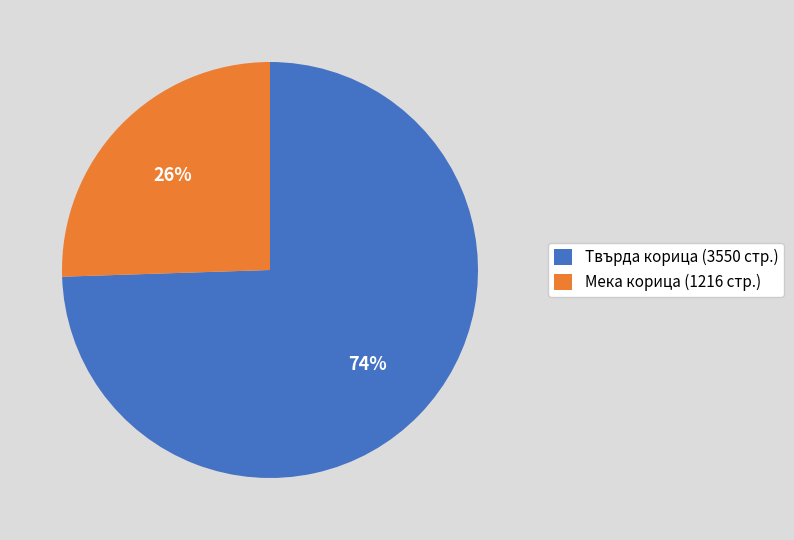

Is there a majority slice in this chart?

Yes